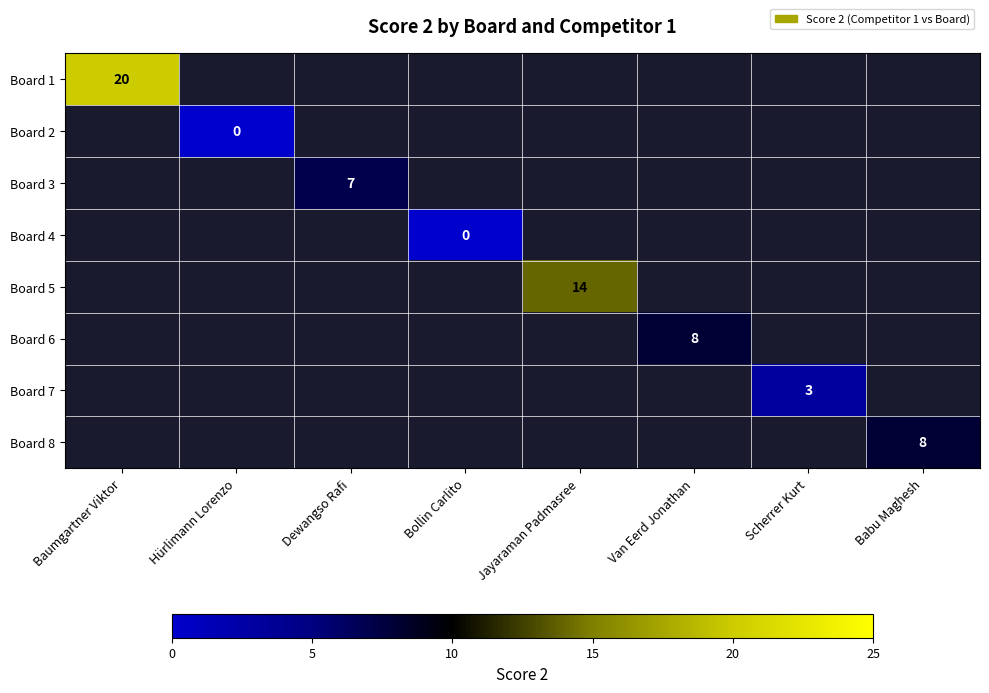

Is the value of Board 2 at Hürlimann Lorenzo greater than the value of Board 8 at Babu Maghesh?

No